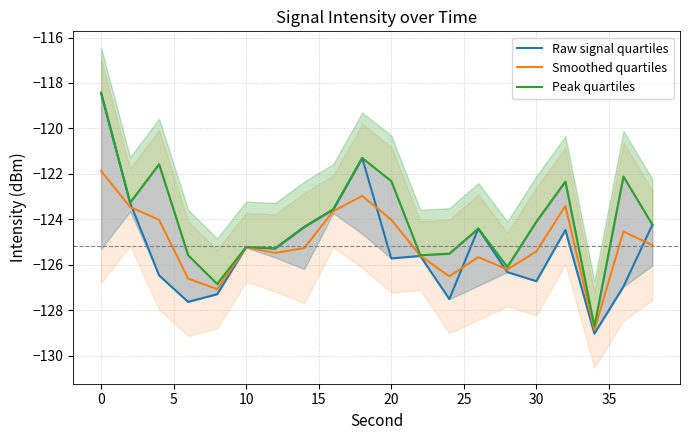

In Peak quartiles, how many points are higher than both neighbors (excluding endpoints)?

6